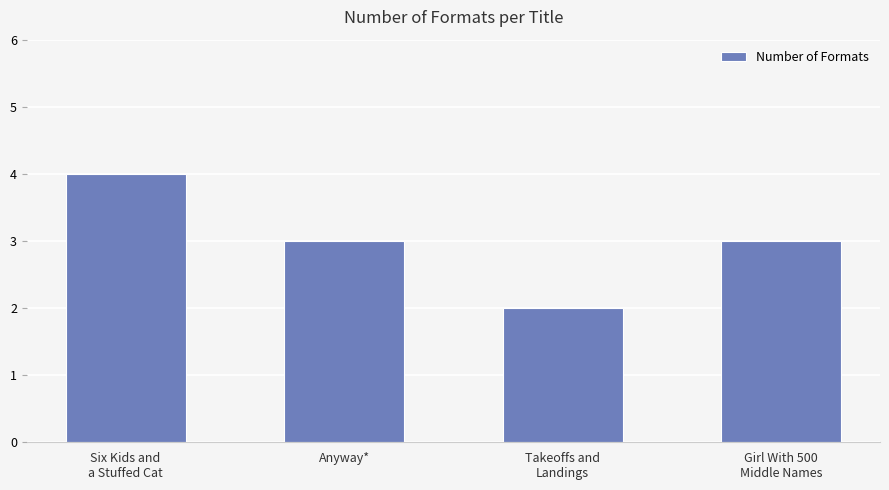

What is the difference between the maximum and minimum values?

2